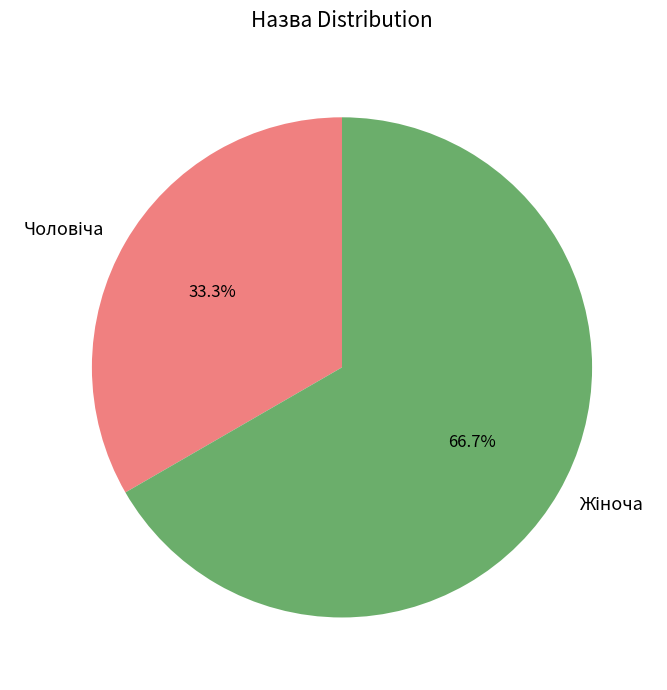

To the nearest percent, what is the difference between the largest and smallest slice percentages?

33%